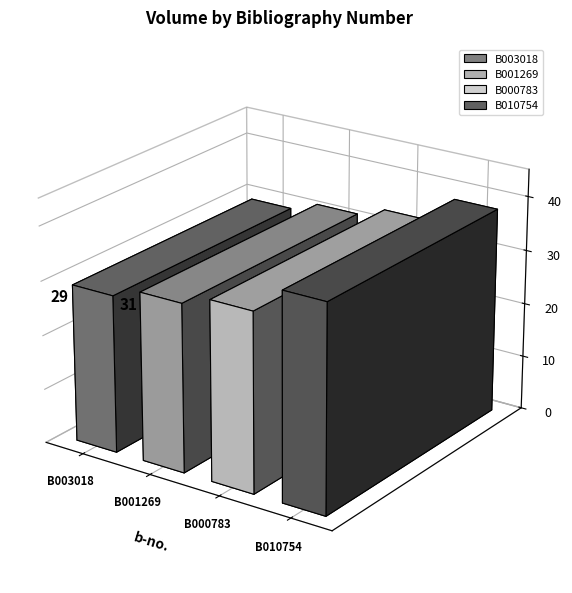

Count the values in the range 31 to 38.

3